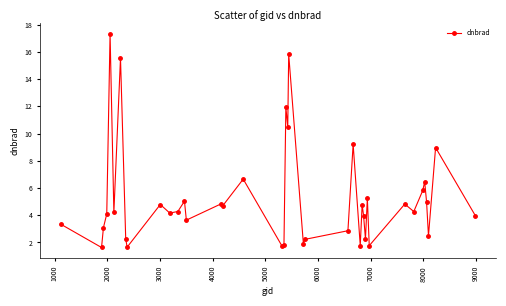

What is the sum of all values?

210.7